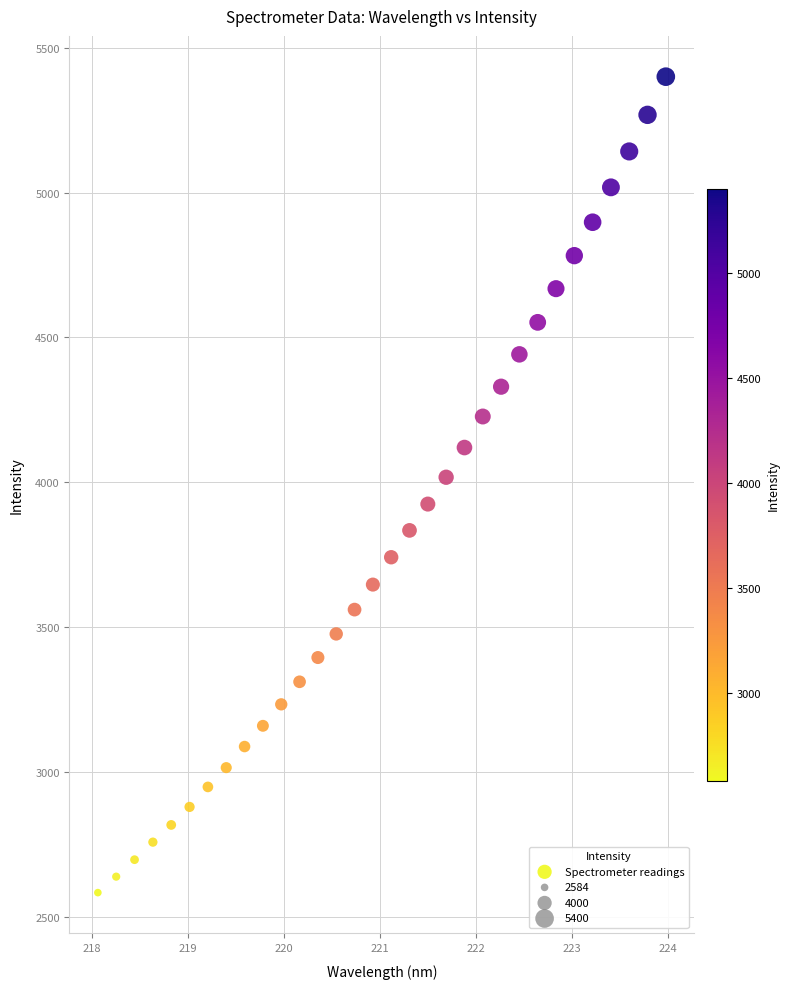

What is the range of Y values (max minus min)?

2815.3